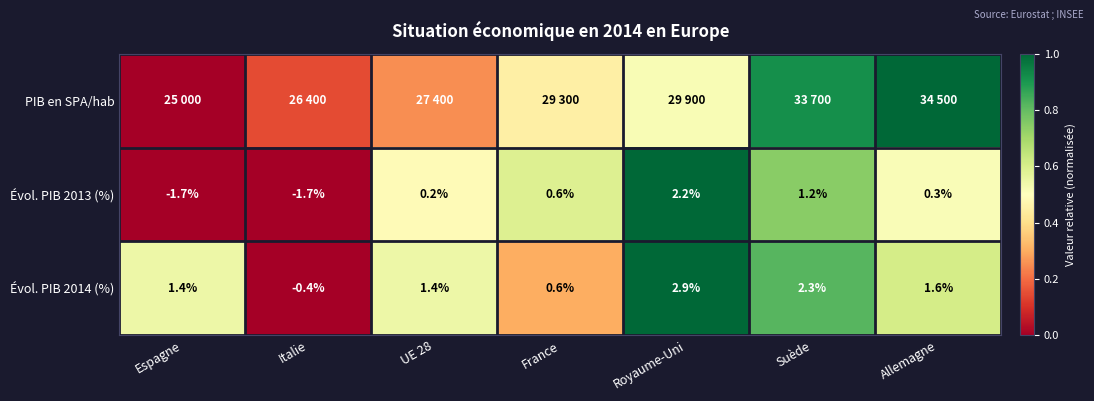

What is the difference between the highest and lowest values at Allemagne?

0.5